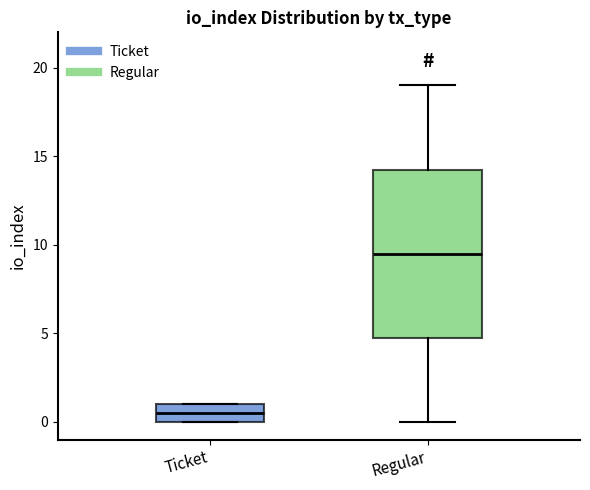

Which box has the highest median line?

Regular